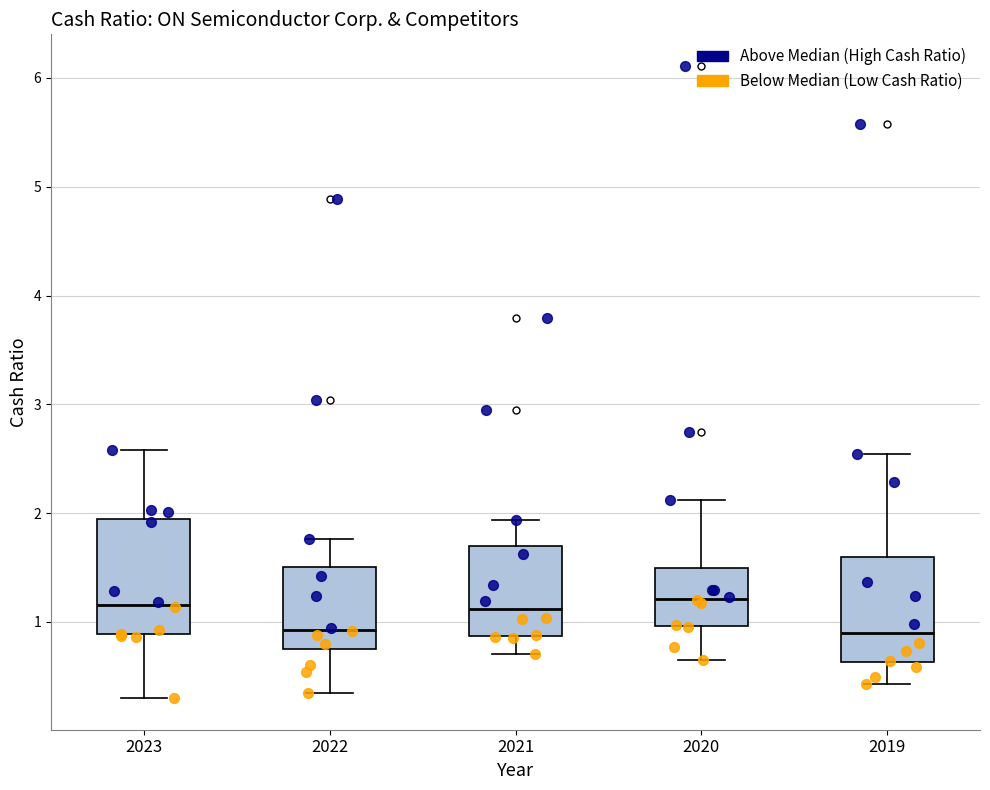

Reading left to right, transcribe this box plot: for each box, give where its median line is, the range the box spans, and where its two whiskers end, as read against the y-axis. The values are not printed on the chart, so give them approximately, as read against the axis.

2023: median 1.2, box 0.9 to 1.9, whiskers 0.3 to 2.6
2022: median 0.9, box 0.8 to 1.5, whiskers 0.4 to 1.8
2021: median 1.1, box 0.9 to 1.7, whiskers 0.7 to 1.9
2020: median 1.2, box 1.0 to 1.5, whiskers 0.7 to 2.1
2019: median 0.9, box 0.6 to 1.6, whiskers 0.4 to 2.5